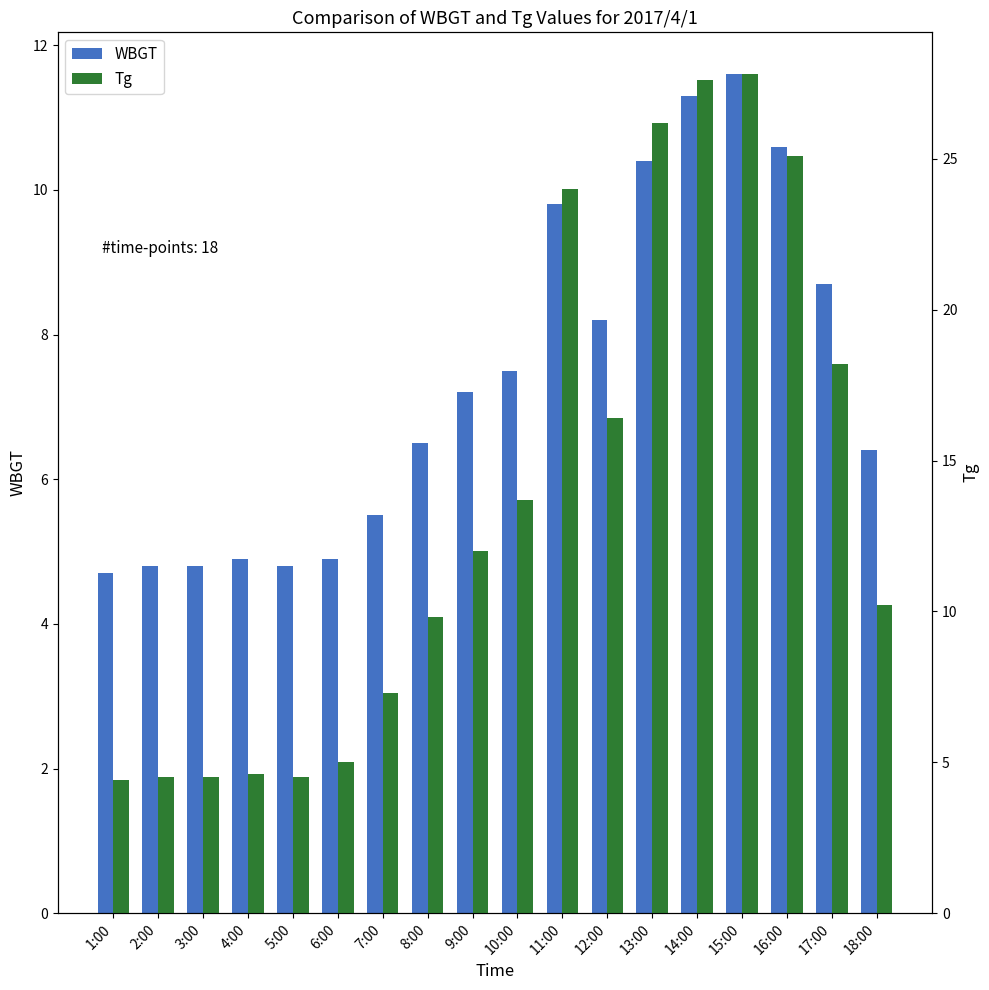

At which category is the sum across all series the highest?

15:00